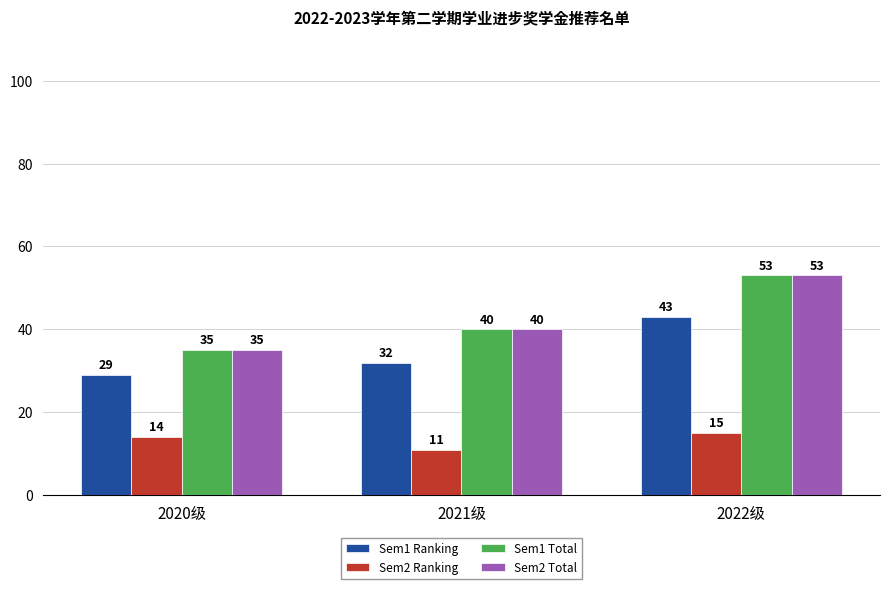

Is it true that Sem2 Total equals 18 at 2020级?

False